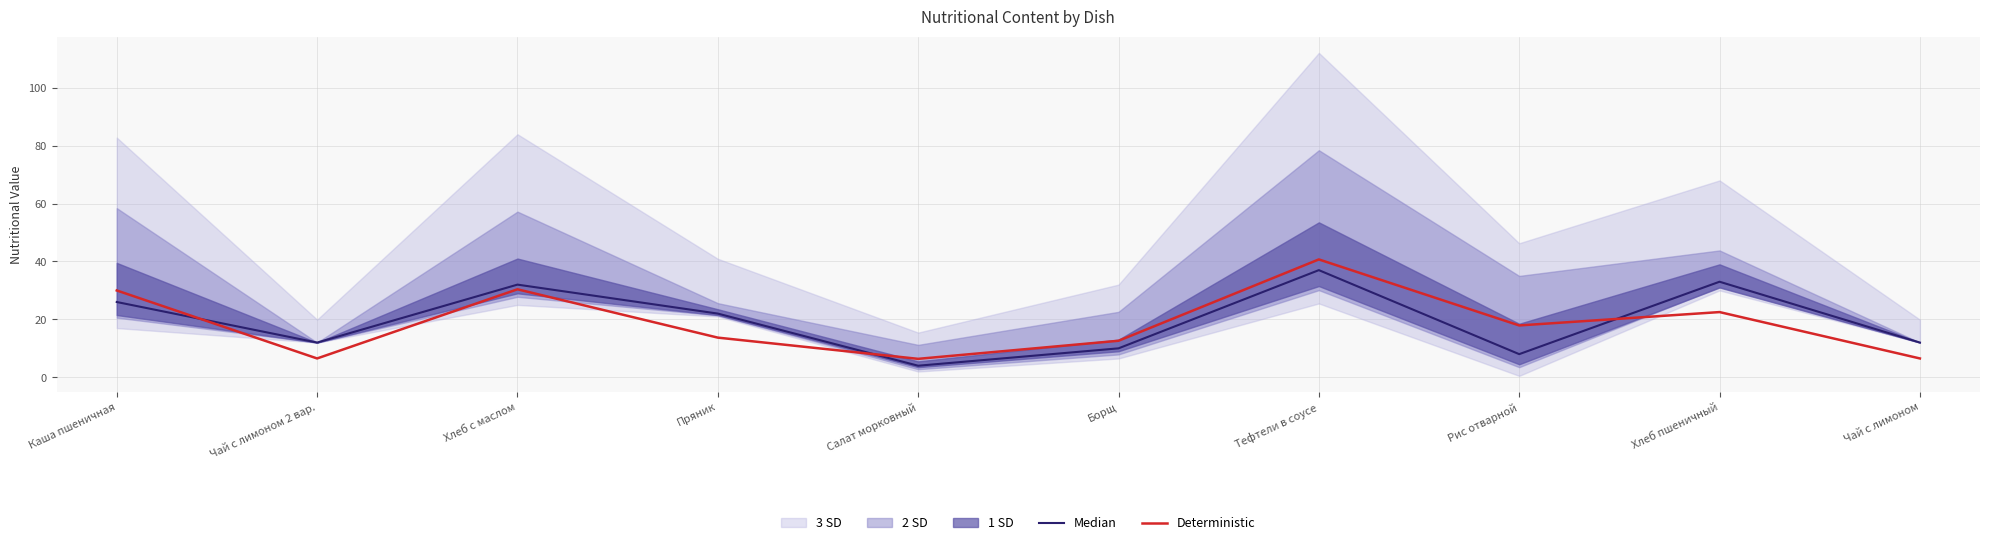

List the series in order of their overall mean, lowest first.

Deterministic, Median